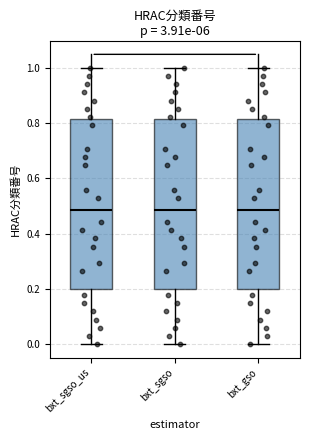

Where does the lower whisker of the box for bxt_sgso_us end on the y-axis? The values are not printed on the chart, so give them approximately, as read against the axis.

0.00